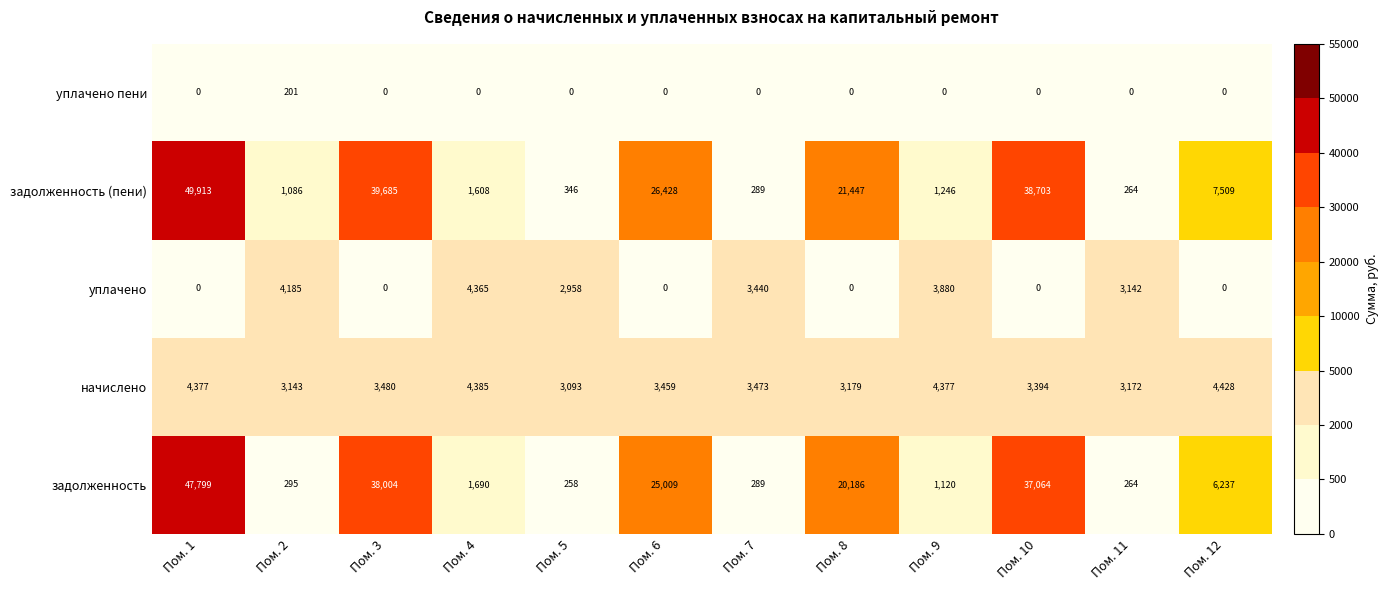

Which series changed the most between Пом. 9 and Пом. 10?

задолженность (пени)